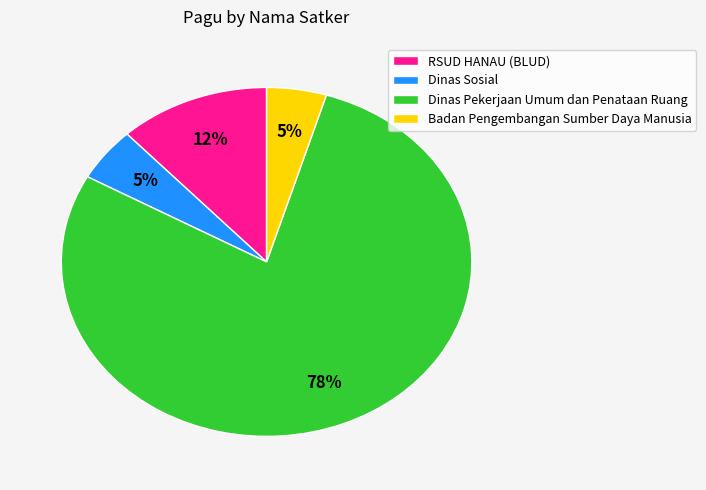

The Badan Pengembangan Sumber Daya Manusia slice represents 12% of the pie. True or false?

False